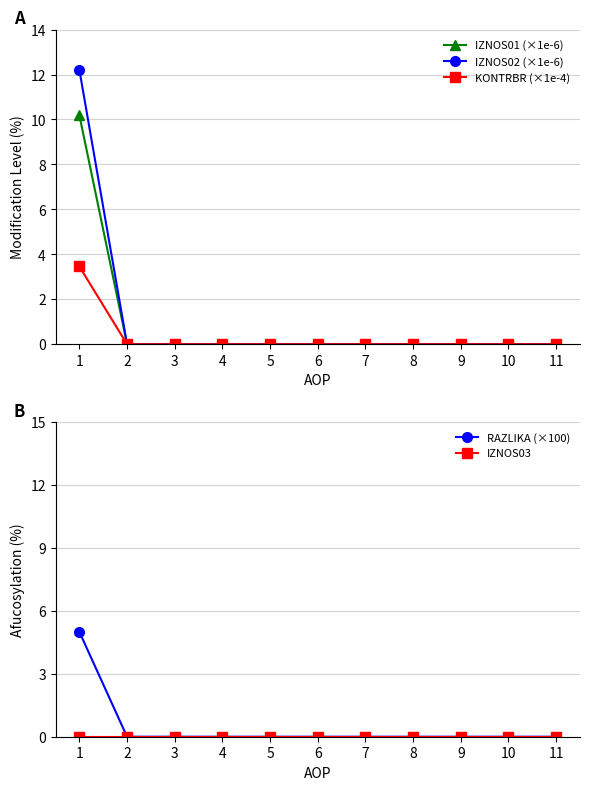

Does the chart display data point markers on the line(s)?

Yes